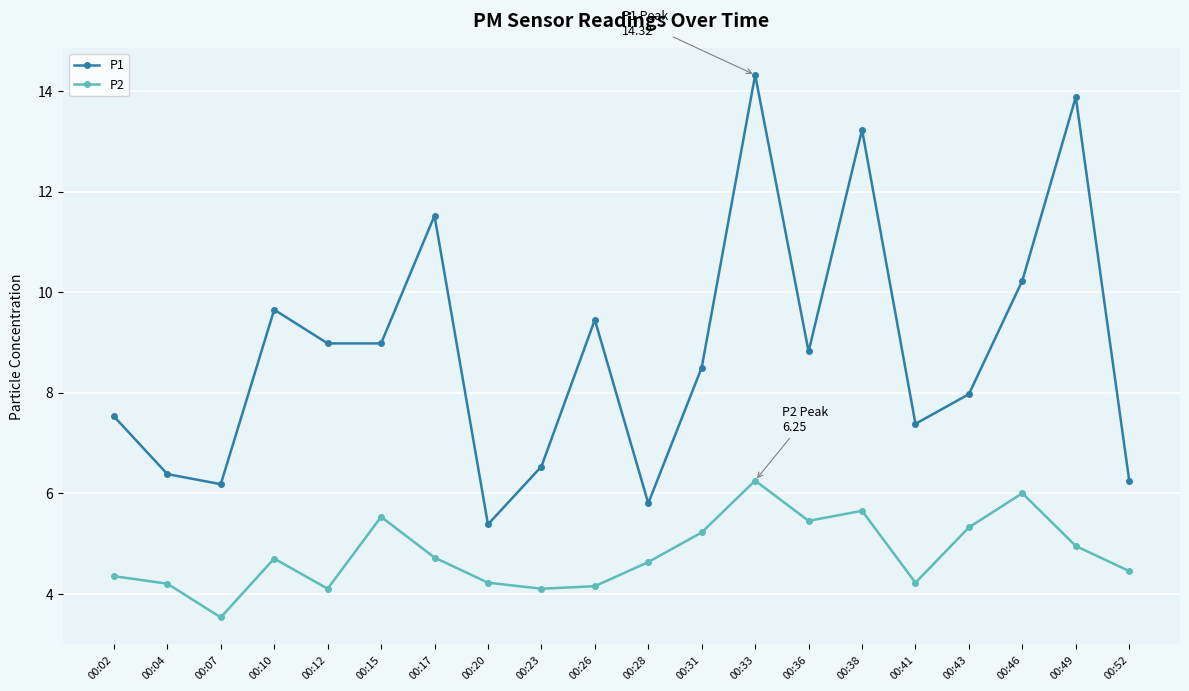

True or false: P1 and P2 cross at least once.

False